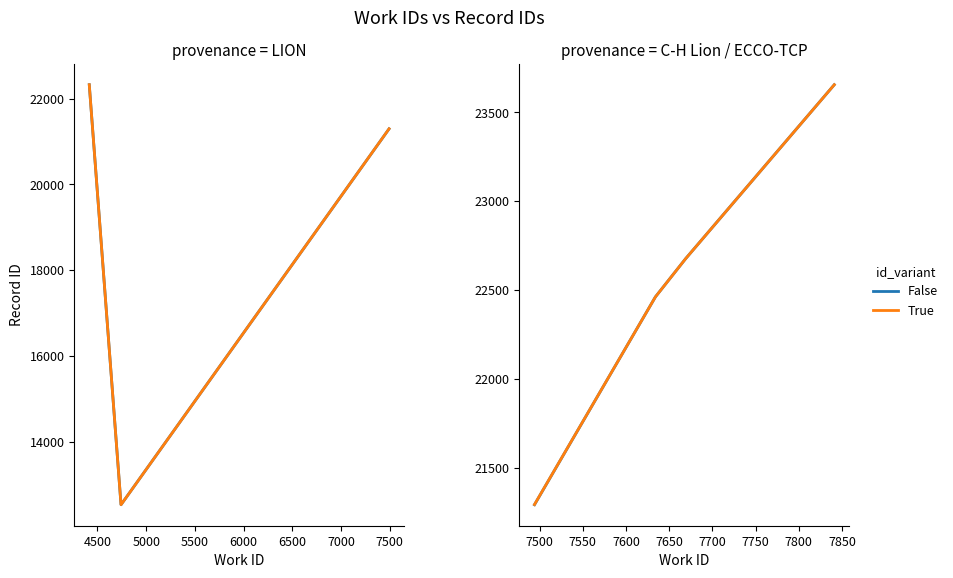

List the series in order of their overall mean, highest first.

True, False